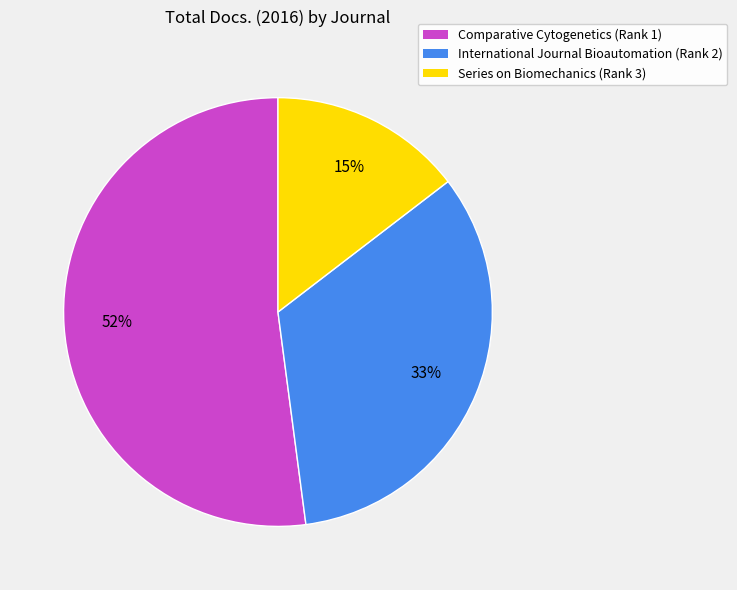

The International Journal Bioautomation (Rank 2) slice represents 33% of the pie. True or false?

True